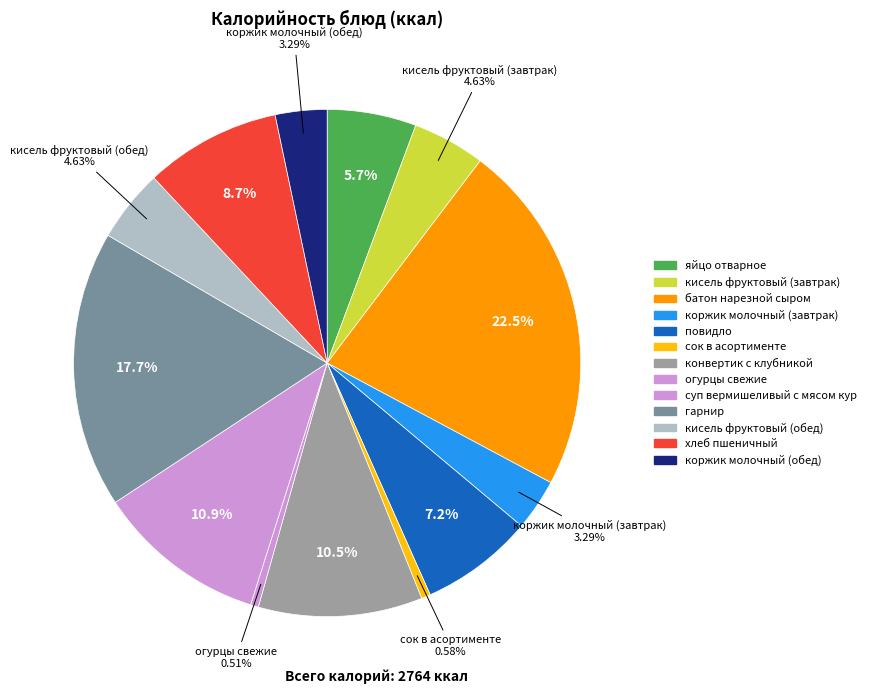

To the nearest percent, what is the difference between the largest and smallest slice percentages?

22%